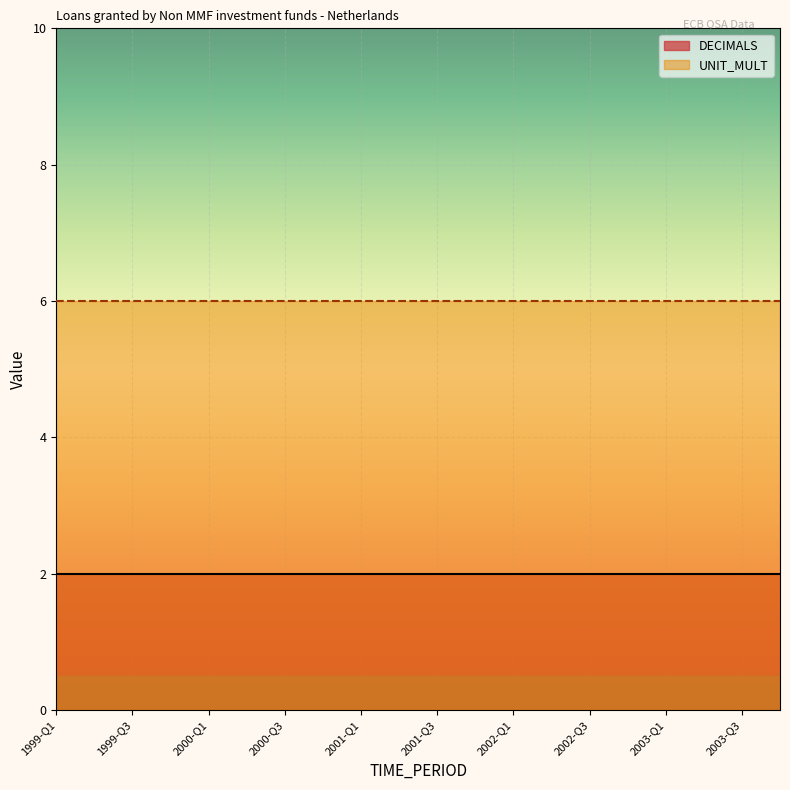

What is the maximum value shown in the chart?

6